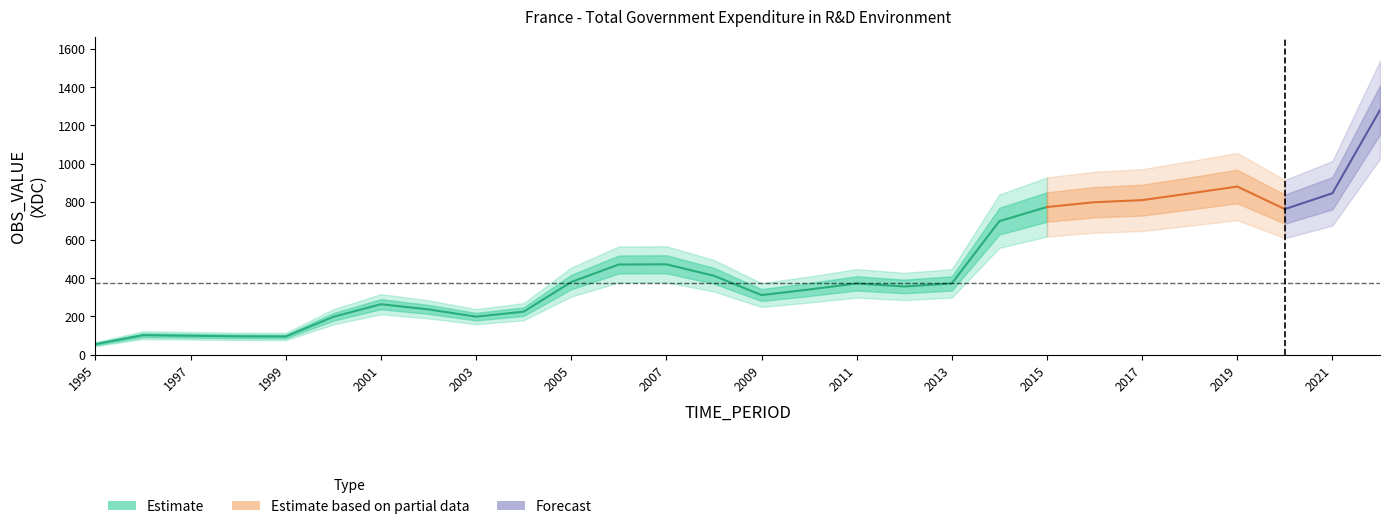

Which label corresponds to the smallest value in the chart?

1995